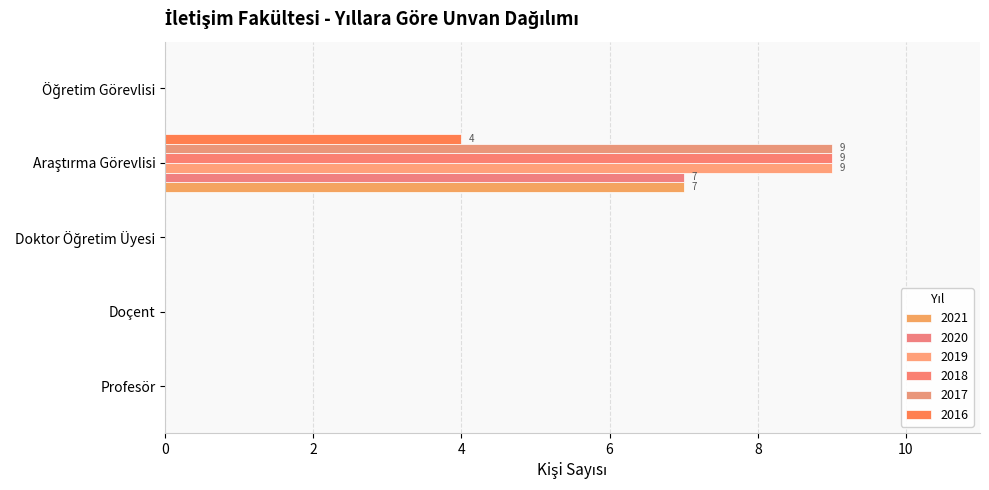

Reading right to left, extract all data points from this chart.

2021: 0	7	0	0	0
2020: 0	7	0	0	0
2019: 0	9	0	0	0
2018: 0	9	0	0	0
2017: 0	9	0	0	0
2016: 0	4	0	0	0